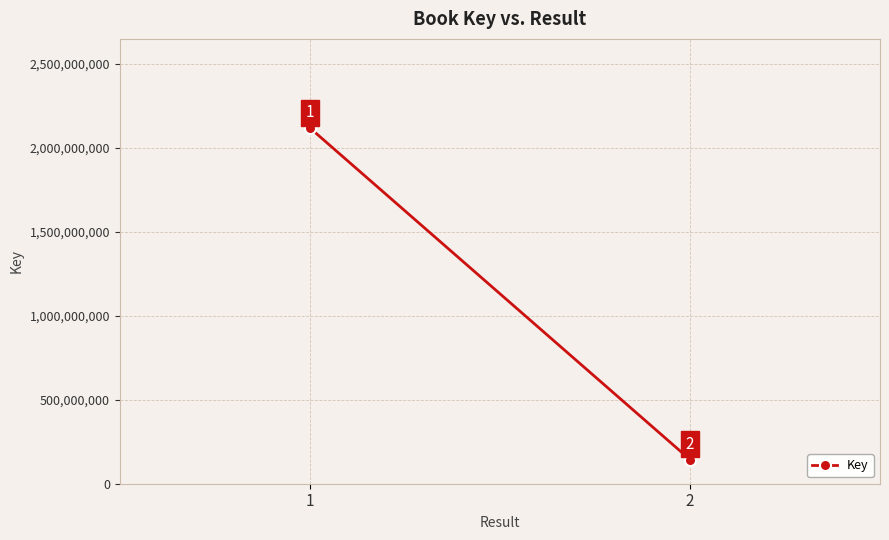

Reading left to right, extract all data points from this chart.

1=2118404738	2=144016089